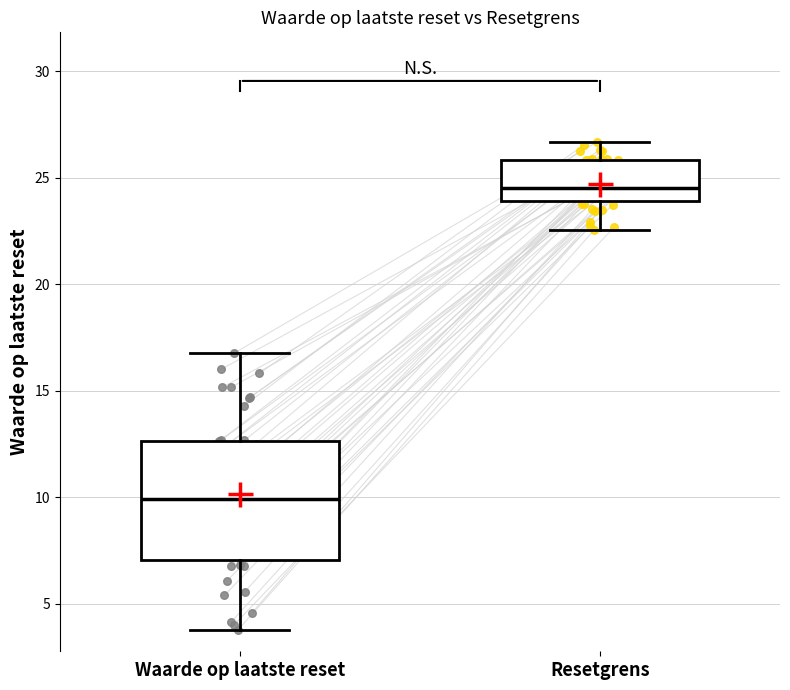

Which box's median line is the lowest?

Waarde op laatste reset